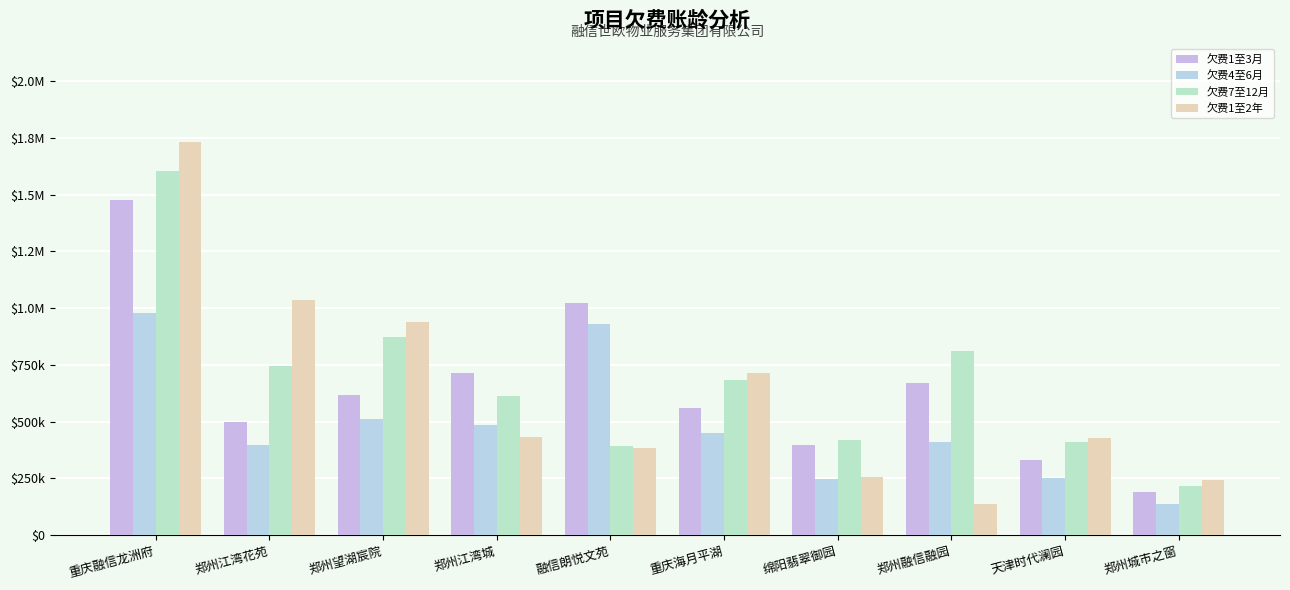

Rank the categories by 欠费4至6月 value from highest to lowest.

重庆融信龙洲府, 融信朗悦文苑, 郑州望湖宸院, 郑州江湾城, 重庆海月平湖, 郑州融信融园, 郑州江湾花苑, 天津时代澜园, 绵阳翡翠御园, 郑州城市之窗